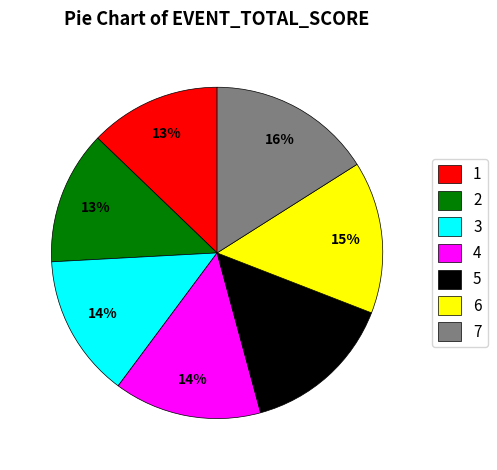

Is there any slice that represents more than half of the pie?

No